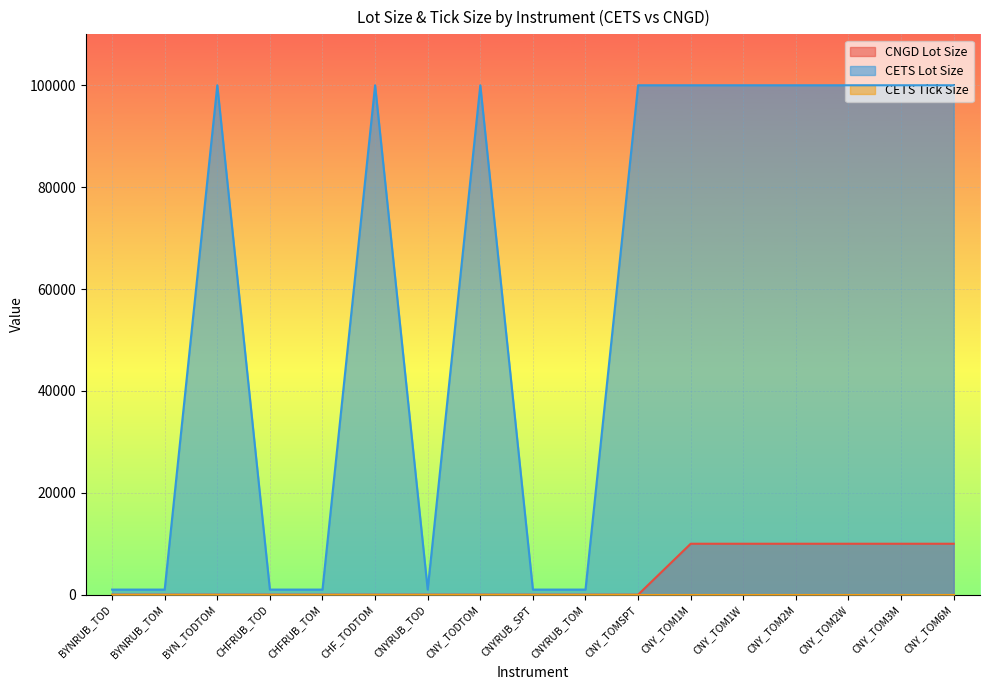

How many categories are shown in the chart?

17